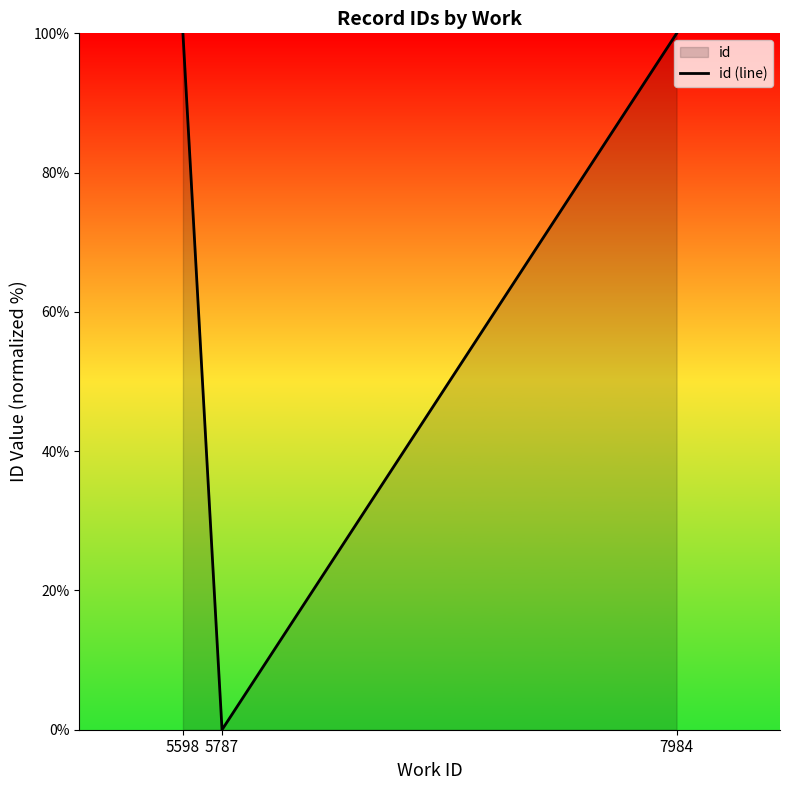

Is it true that the value at 7984 is 100.0?

True